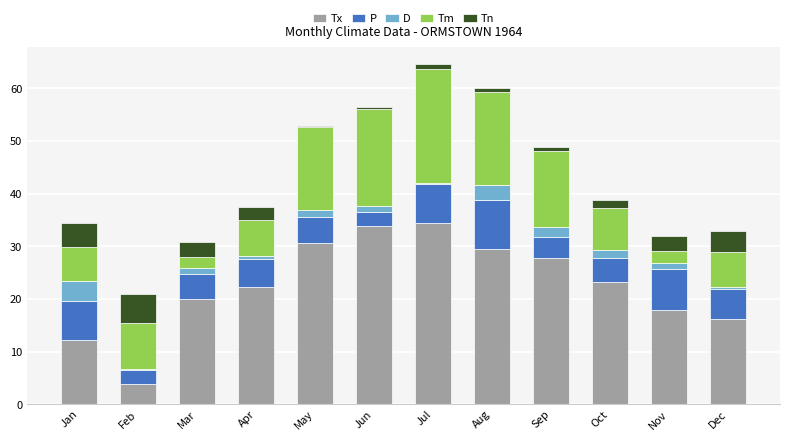

True or false: Tx has a value of 29.4 at Aug.

True